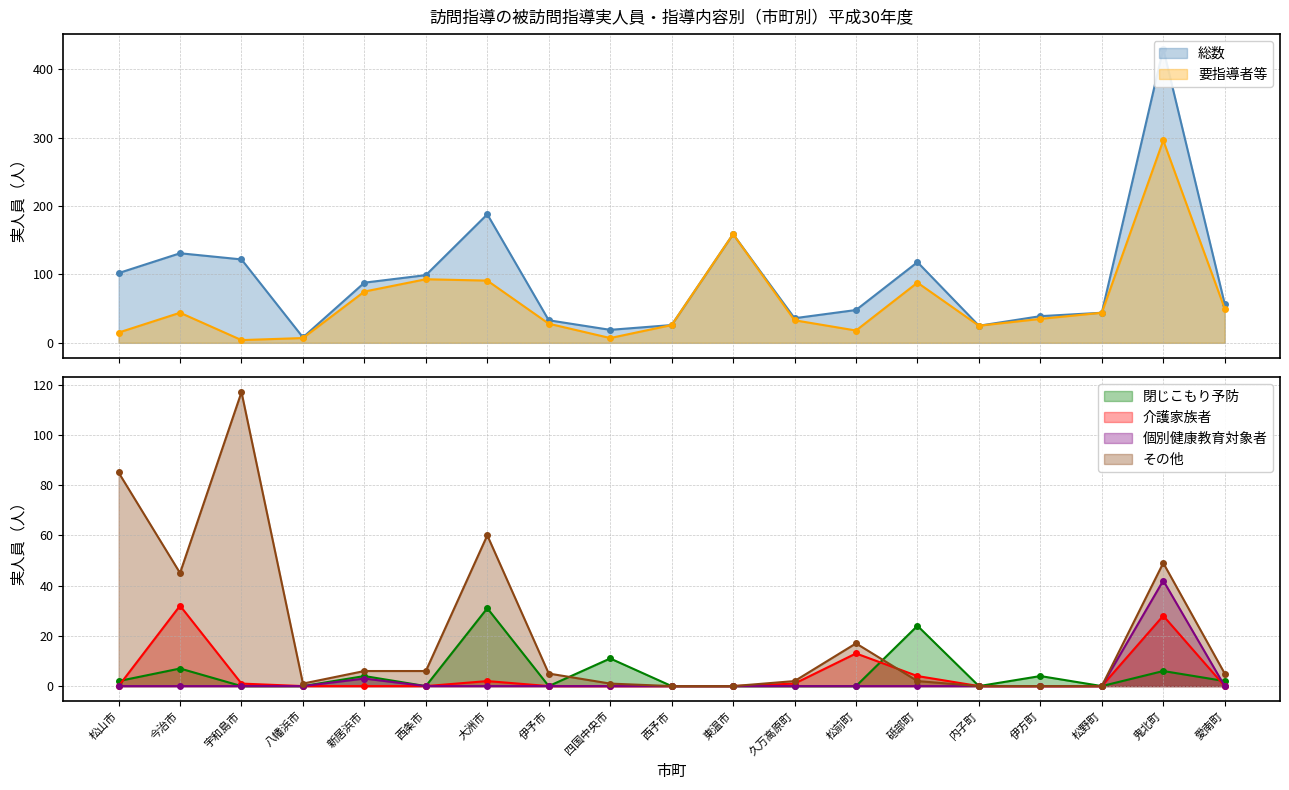

What is the value of the 要指導者等 point at the 14th from the left?

88